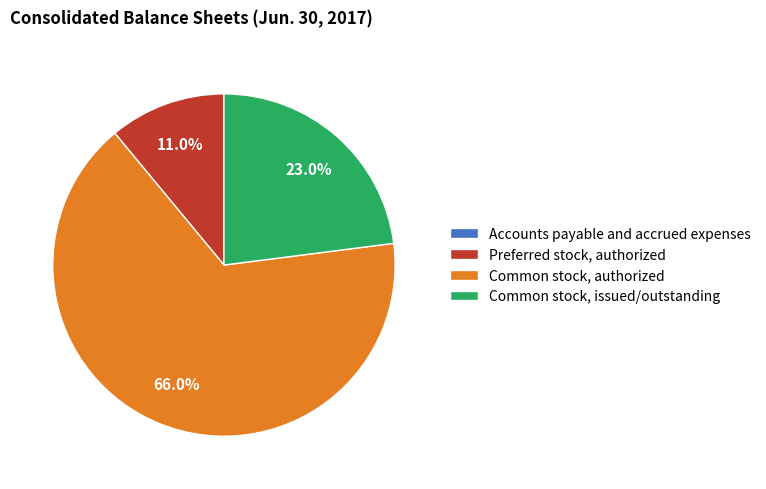

Which category has the biggest portion of the pie?

Common stock, authorized